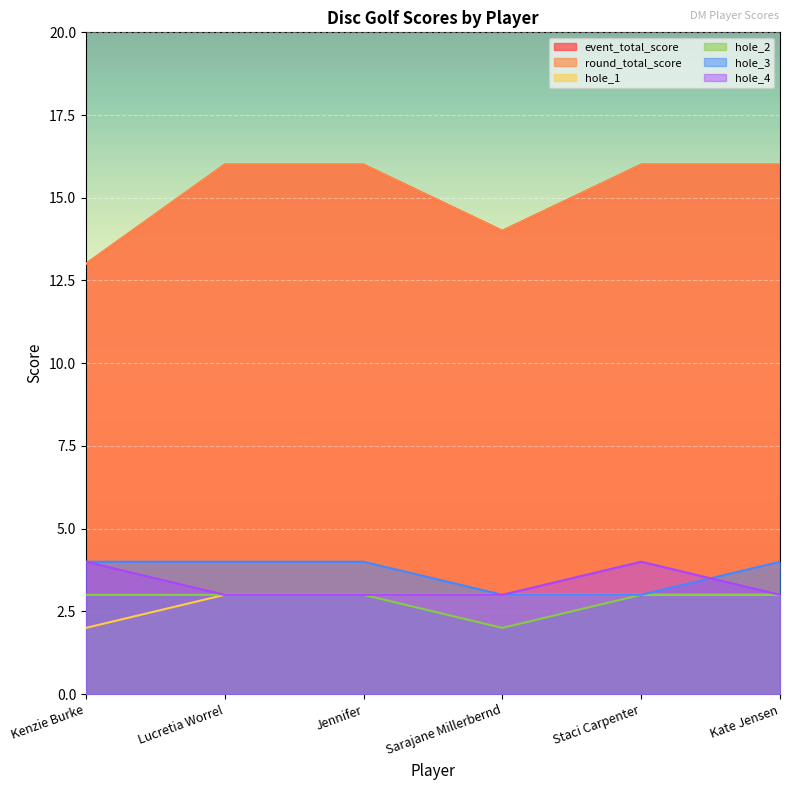

True or false: hole_1 and hole_3 cross at least once.

False